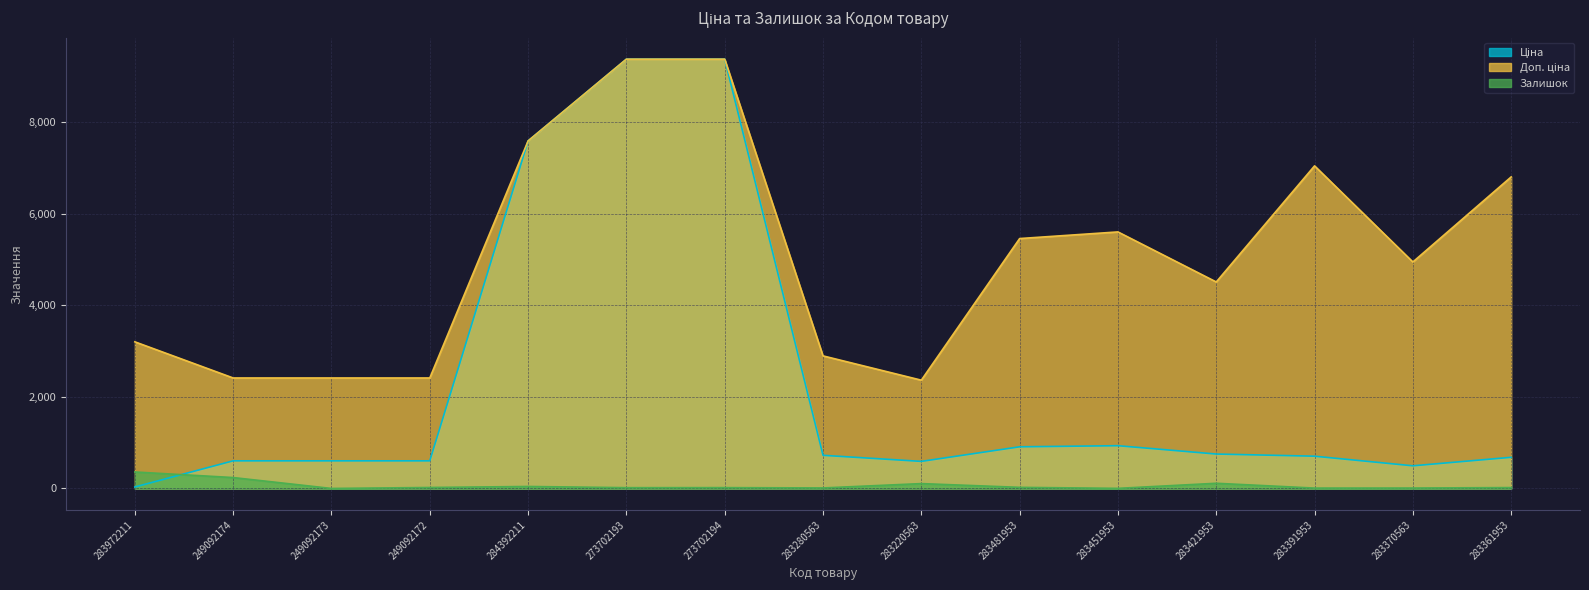

True or false: Ціна and Доп. ціна cross at least once.

False